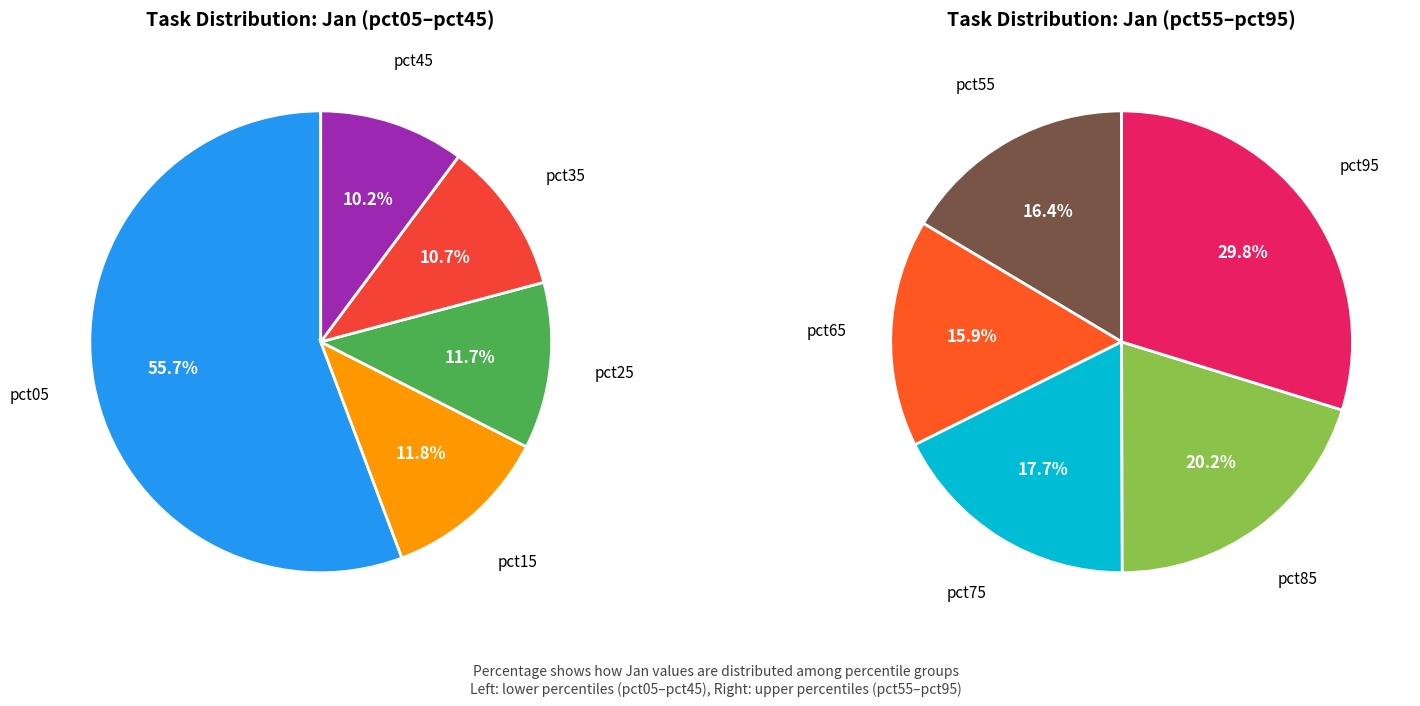

Do pct15 and pct95 together represent more than half of the pie?

No